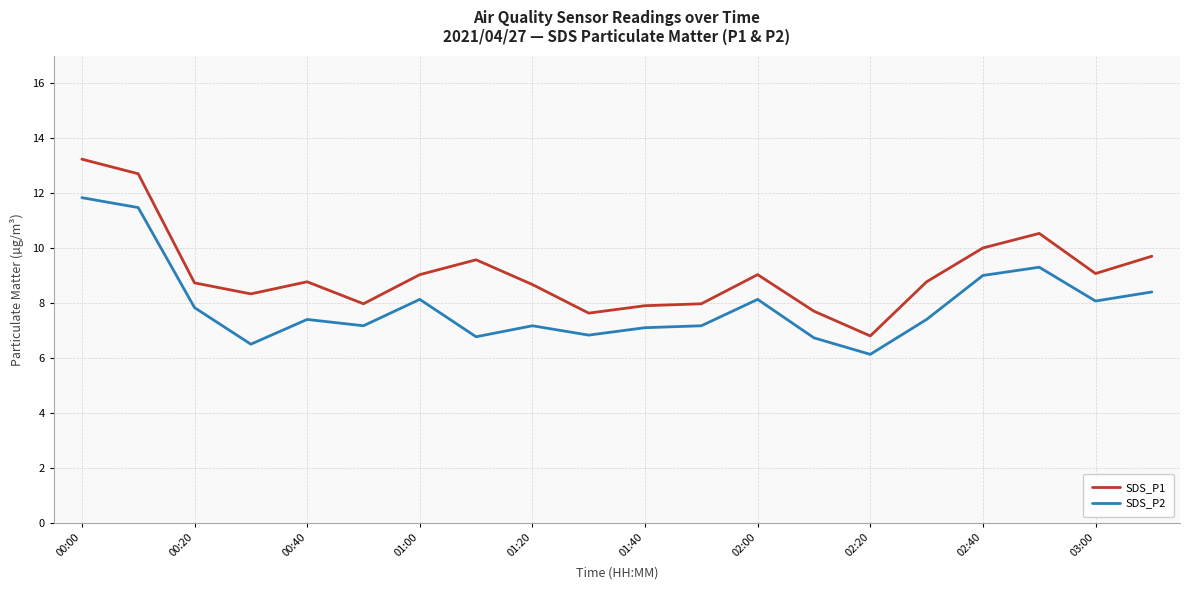

True or false: SDS_P2 and SDS_P1 cross at least once.

False